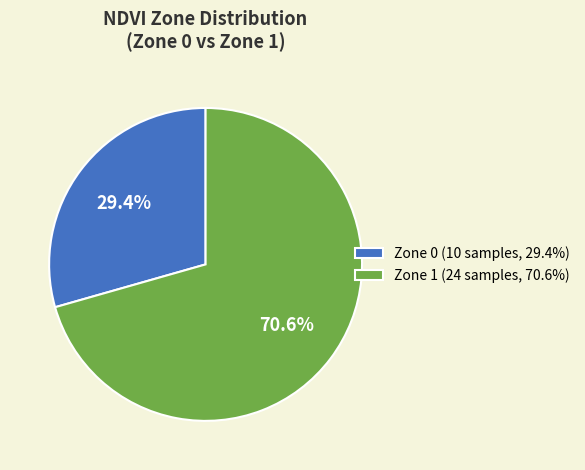

What is the majority slice?

Zone 1 (24 samples, 70.6%)